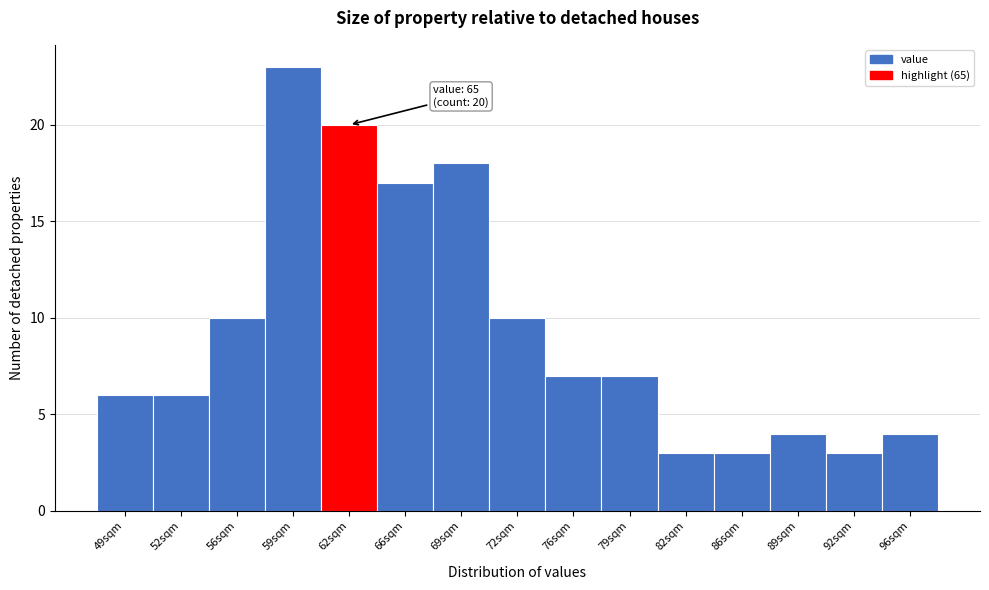

Reading left to right, transcribe all the data shown in this chart.

49sqm=6	52sqm=6	56sqm=10	59sqm=23	62sqm=20	66sqm=17	69sqm=18	72sqm=10	76sqm=7	79sqm=7	82sqm=3	86sqm=3	89sqm=4	92sqm=3	96sqm=4